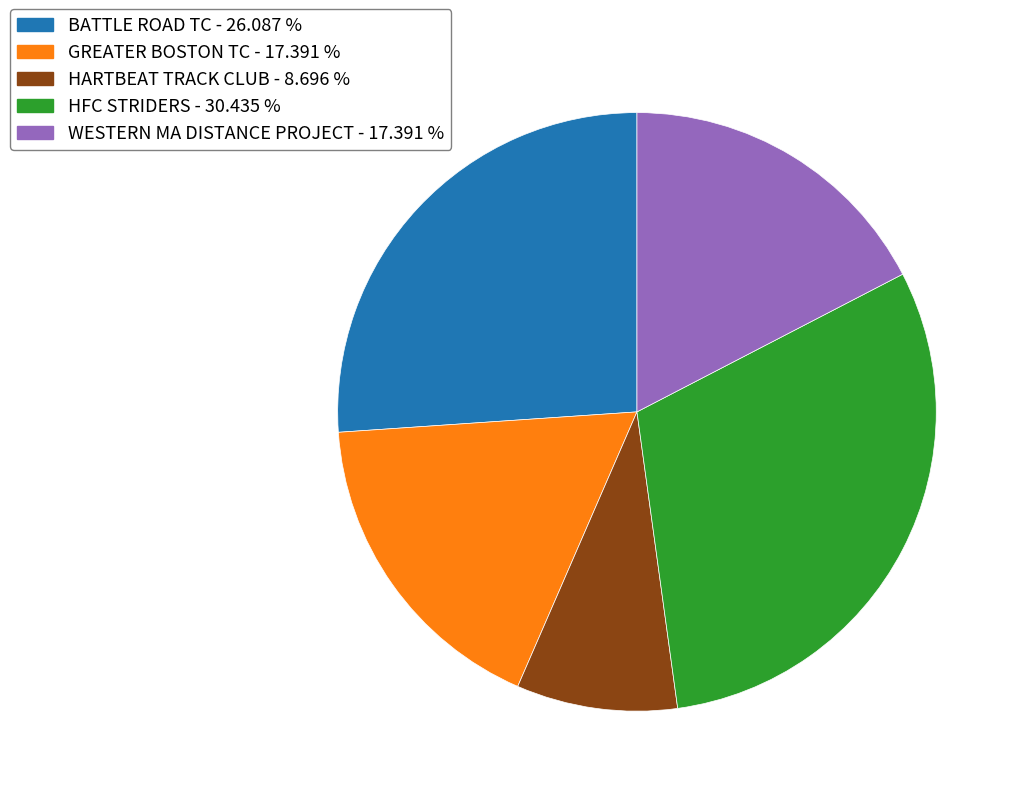

How many slices are in this pie chart?

5